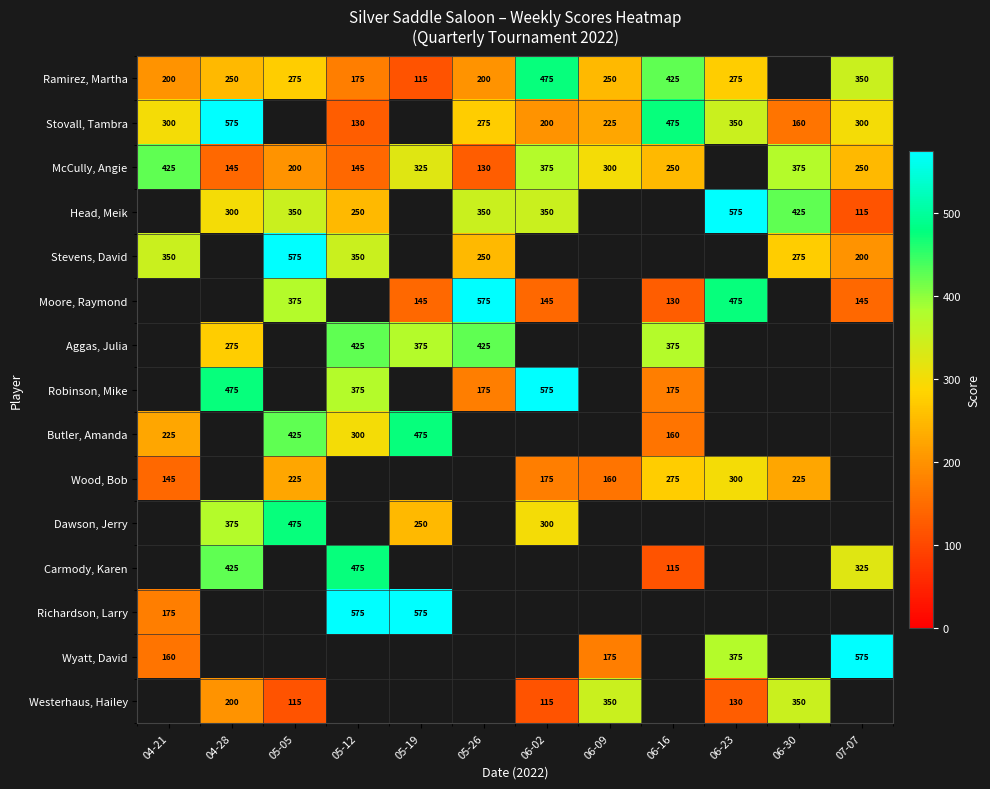

What is the difference between the Ramirez, Martha values at 06-02 and 04-28?

225